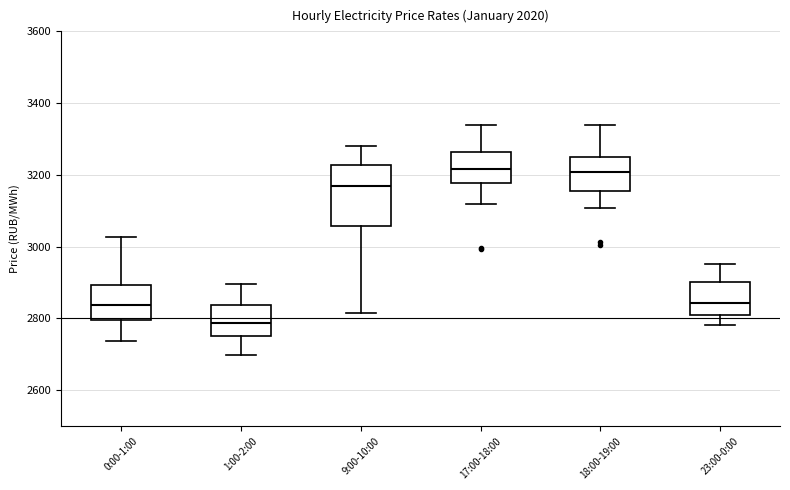

Reading left to right, read every box against the y-axis: the position of its median line, the range the box covers, and the ends of its whiskers. The values are not printed on the chart, so give them approximately, as read against the axis.

0:00-1:00: median 2840, box 2800 to 2900, whiskers 2740 to 3020
1:00-2:00: median 2780, box 2760 to 2840, whiskers 2700 to 2900
9:00-10:00: median 3160, box 3060 to 3220, whiskers 2820 to 3280
17:00-18:00: median 3220, box 3180 to 3260, whiskers 3120 to 3340
18:00-19:00: median 3200, box 3160 to 3240, whiskers 3100 to 3340
23:00-0:00: median 2840, box 2800 to 2900, whiskers 2780 to 2960